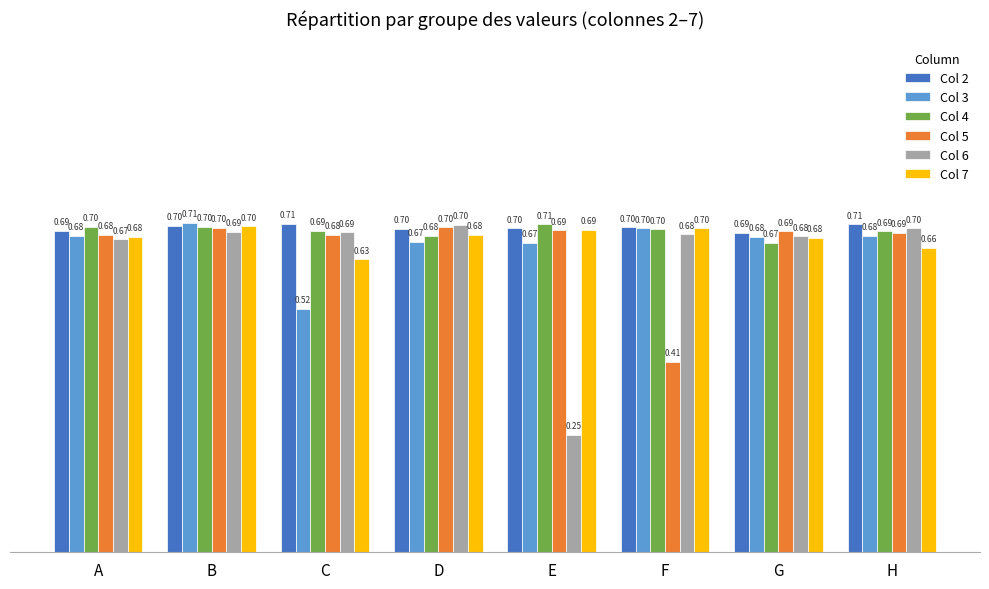

What is the difference between the maximum and minimum values in the Col 7 series?

0.1